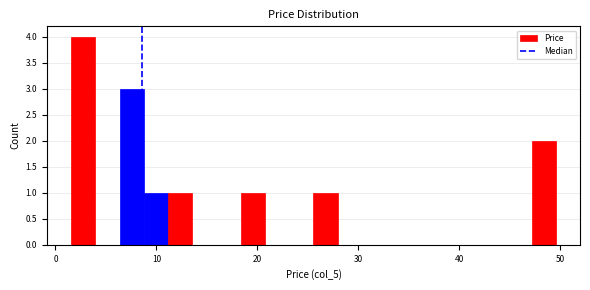

Read against the x-axis, roughly where is the centre of the tallest bar?

3